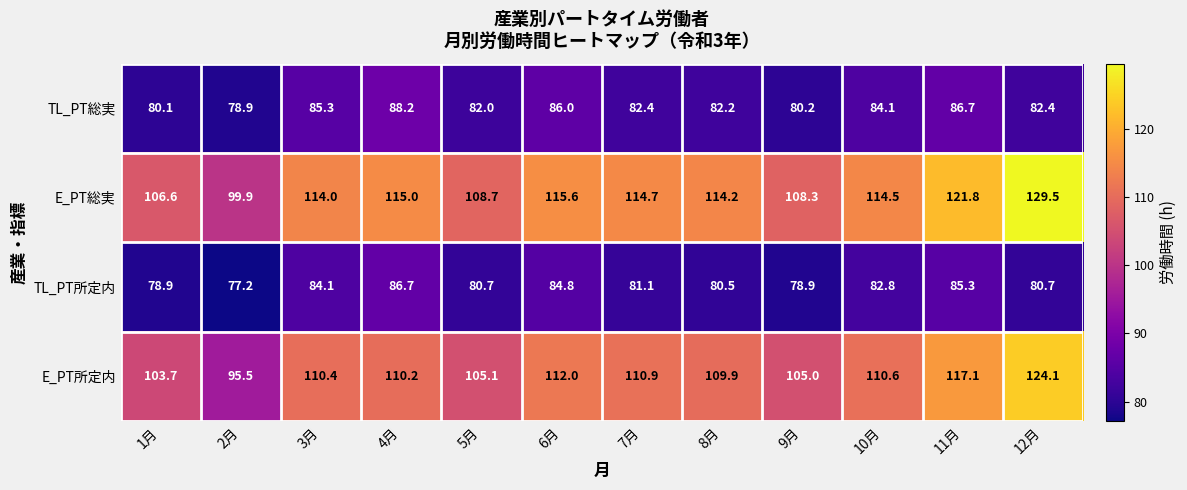

The E_PT所定内 series shows 187.7 at 10月. True or false?

False